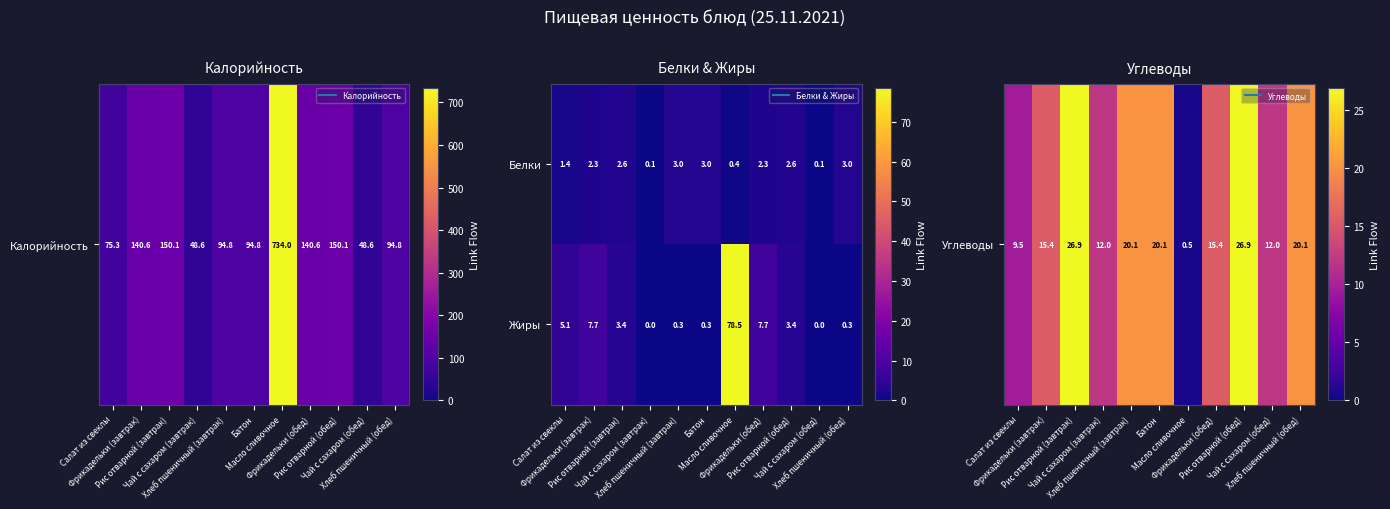

How many series are shown in this chart?

2